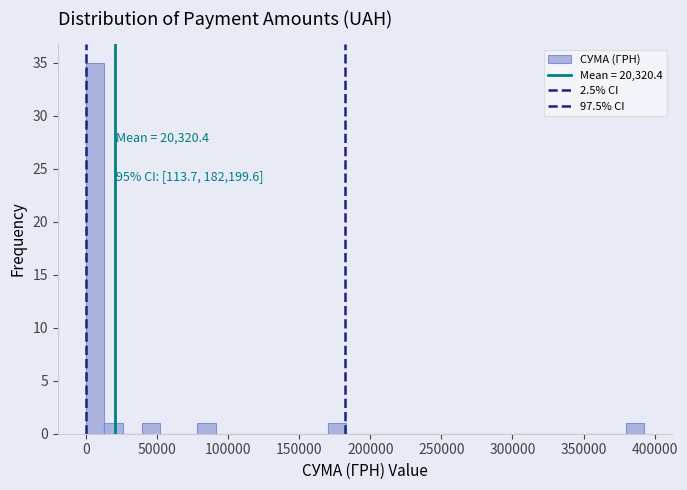

Around what value on the x-axis is the tallest bar? Give the approximate position of its centre, as read against the axis.

5000